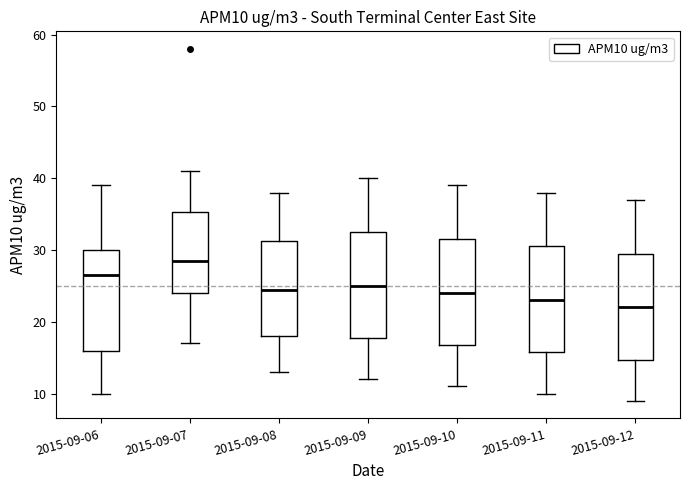

Reading left to right, transcribe this box plot: for each box, give where its median line is, the range the box spans, and where its two whiskers end, as read against the y-axis. The values are not printed on the chart, so give them approximately, as read against the axis.

2015-09-06: median 27, box 16 to 30, whiskers 10 to 39
2015-09-07: median 29, box 24 to 35, whiskers 17 to 41
2015-09-08: median 25, box 18 to 31, whiskers 13 to 38
2015-09-09: median 25, box 18 to 33, whiskers 12 to 40
2015-09-10: median 24, box 17 to 32, whiskers 11 to 39
2015-09-11: median 23, box 16 to 31, whiskers 10 to 38
2015-09-12: median 22, box 15 to 30, whiskers 9 to 37